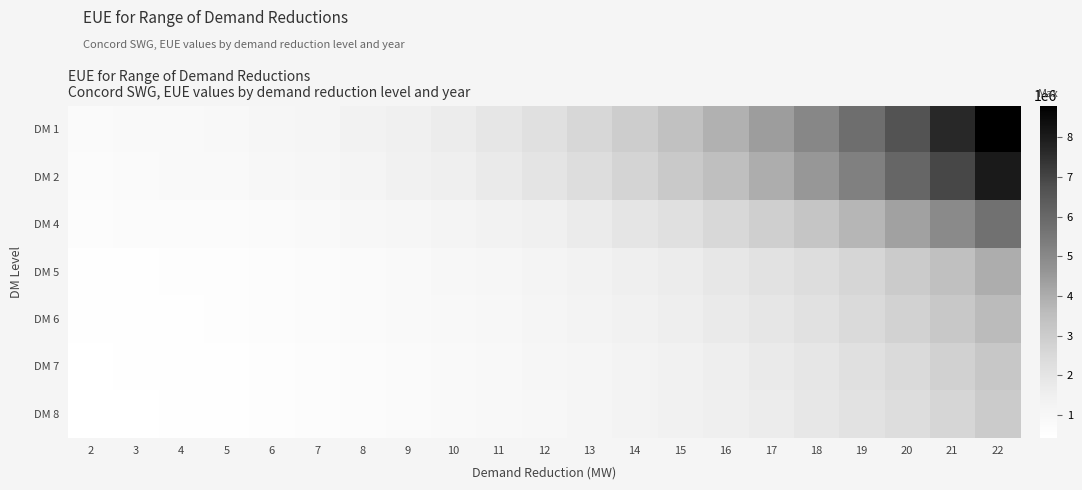

Count the number of categories in the chart.

21